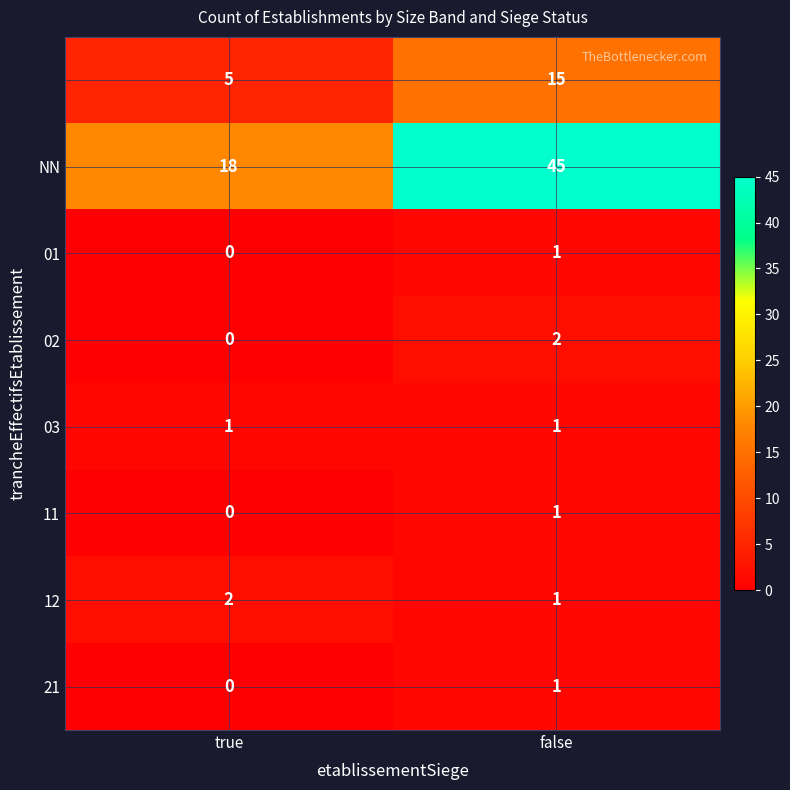

What is the total value across all series at true?

26